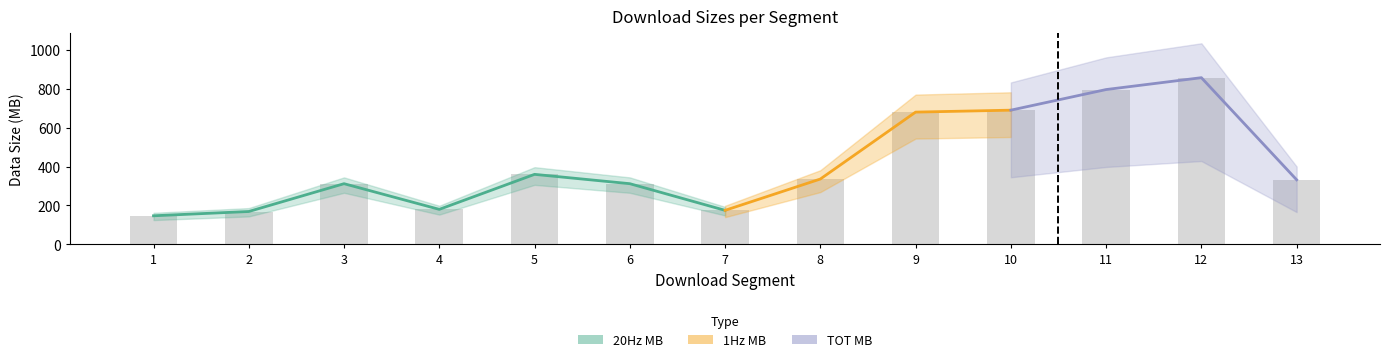

At which label does 20Hz MB first exceed 332?

5